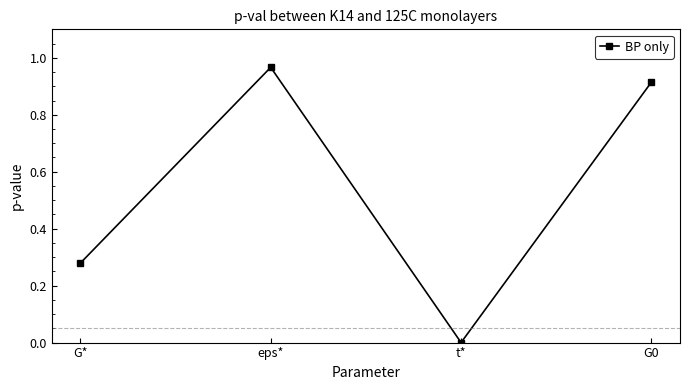

Which label corresponds to the smallest value in the chart?

t*